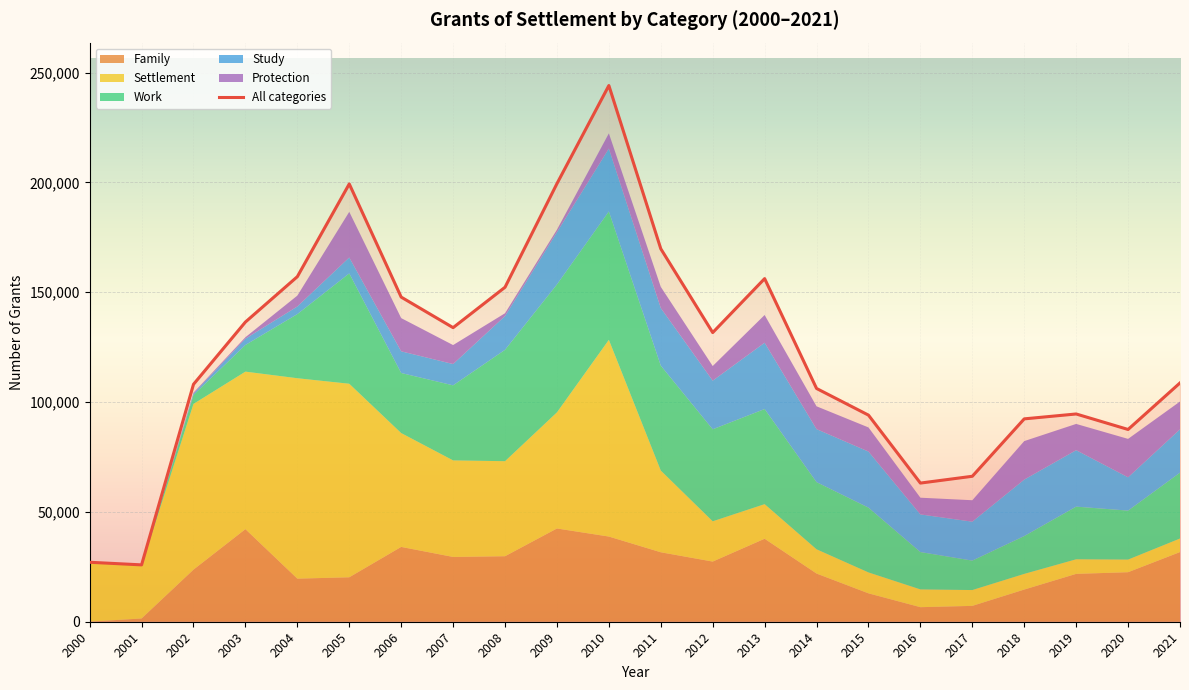

Reading left to right, transcribe all the data shown in this chart.

2000=27075	2001=25888	2002=108106	2003=136466	2004=157120	2005=199337	2006=147815	2007=133906	2008=152302	2009=199476	2010=244149	2011=169812	2012=131659	2013=156227	2014=106206	2015=94068	2016=63131	2017=66229	2018=92369	2019=94596	2020=87541	2021=108732